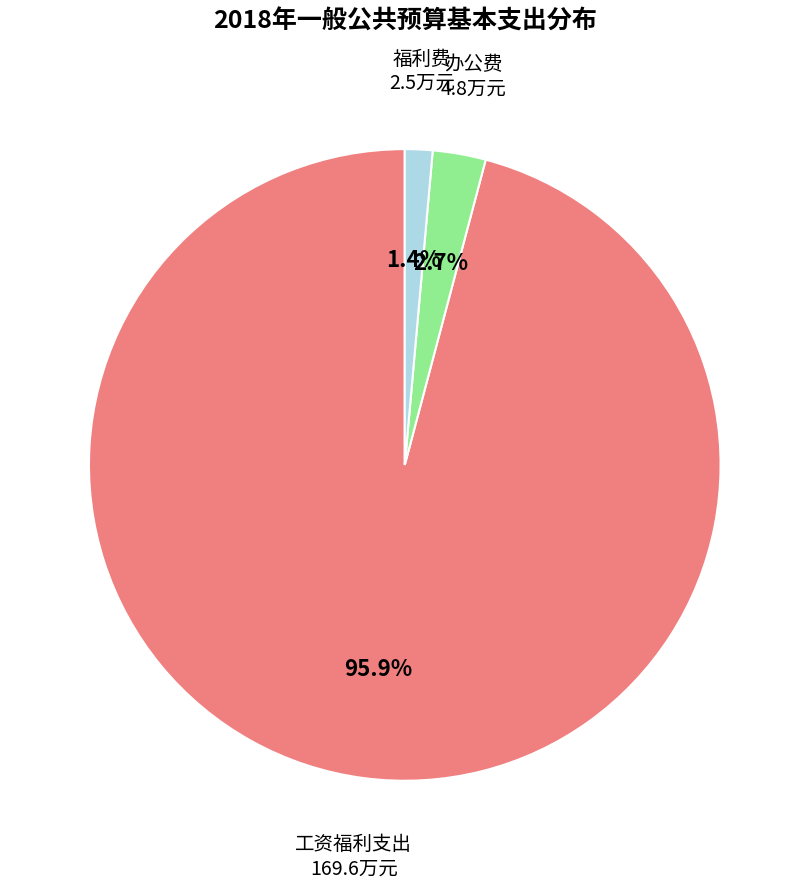

Is there any slice that represents more than half of the pie?

Yes